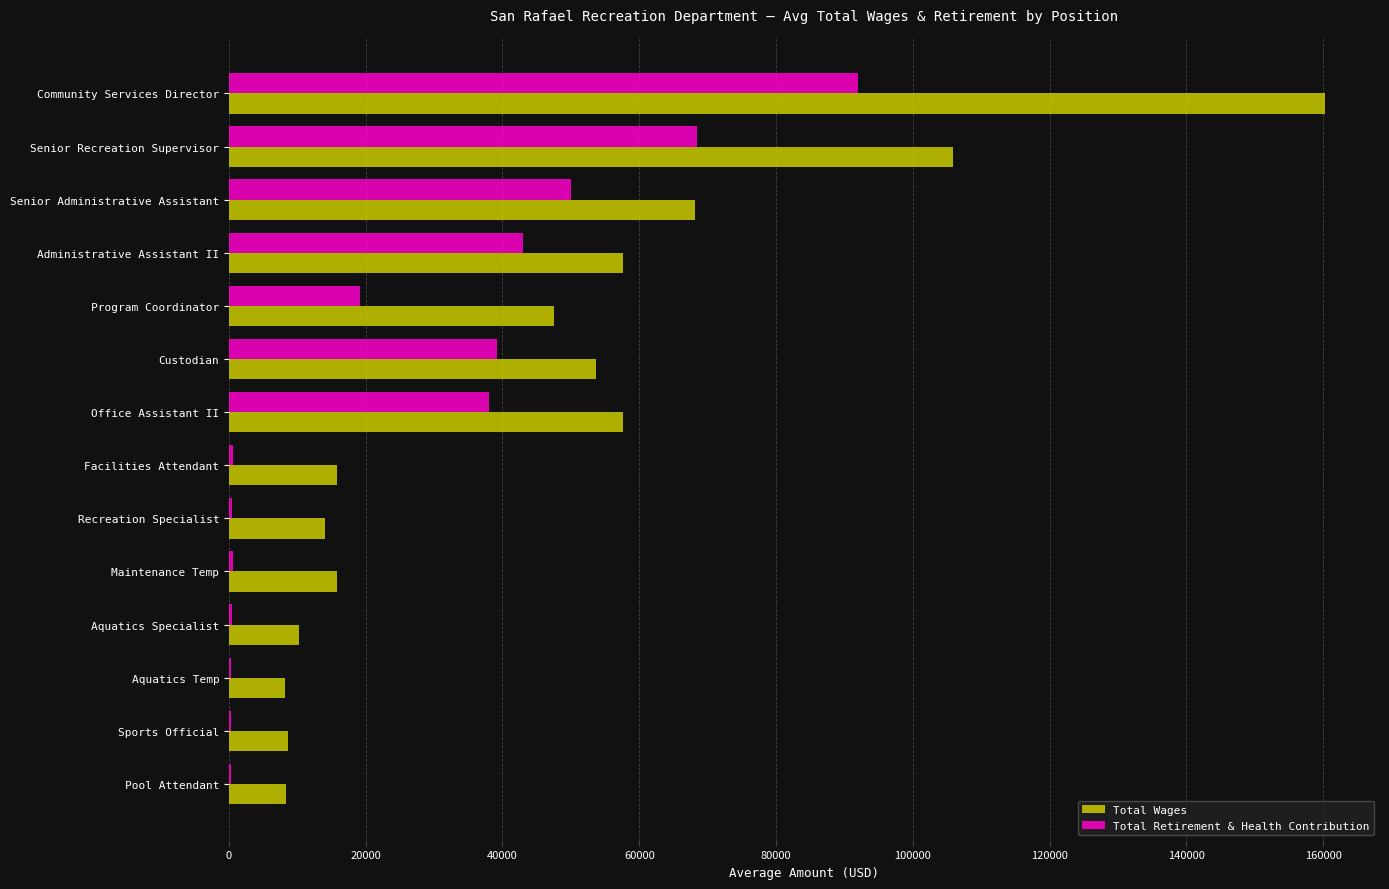

Which series changed the most between Senior Administrative Assistant and Facilities Attendant?

Total Wages